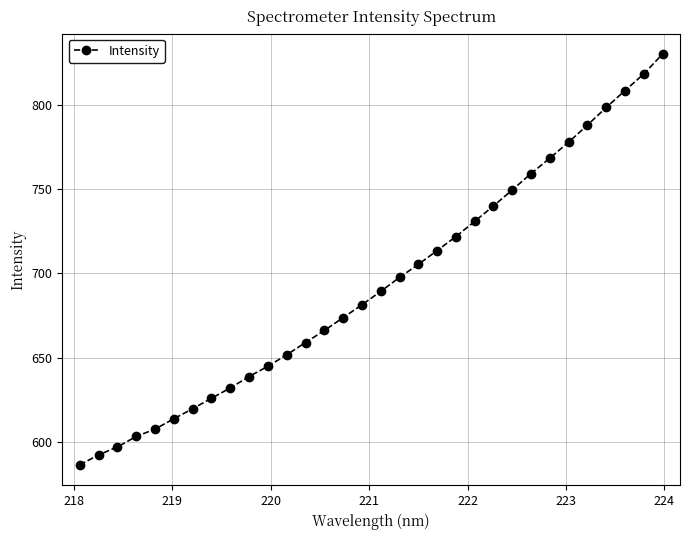

What is the smallest value displayed?

586.3